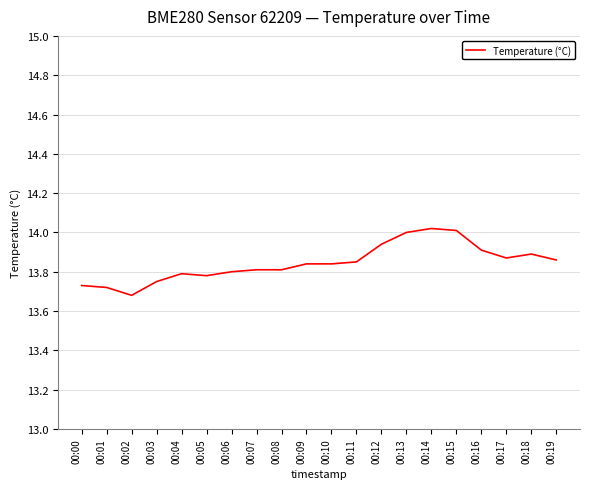

Does the chart display data point markers on the line(s)?

No